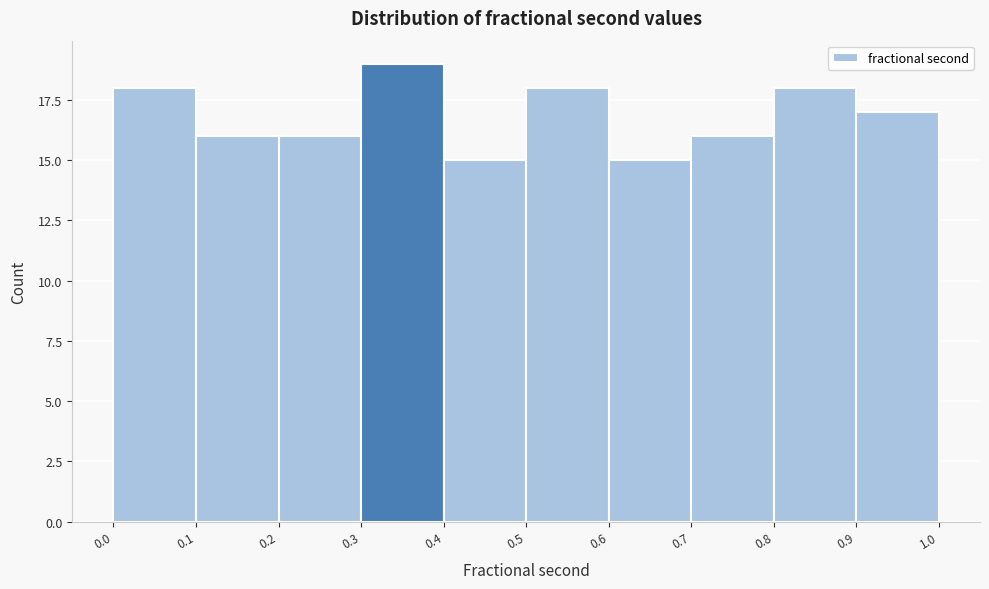

Over which range of the x-axis is the bar tallest?

0.3 to 0.4